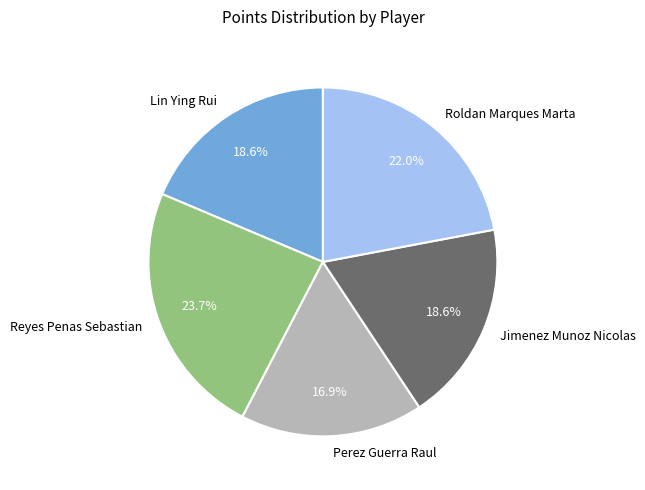

True or false: Perez Guerra Raul accounts for 17% of the total.

True